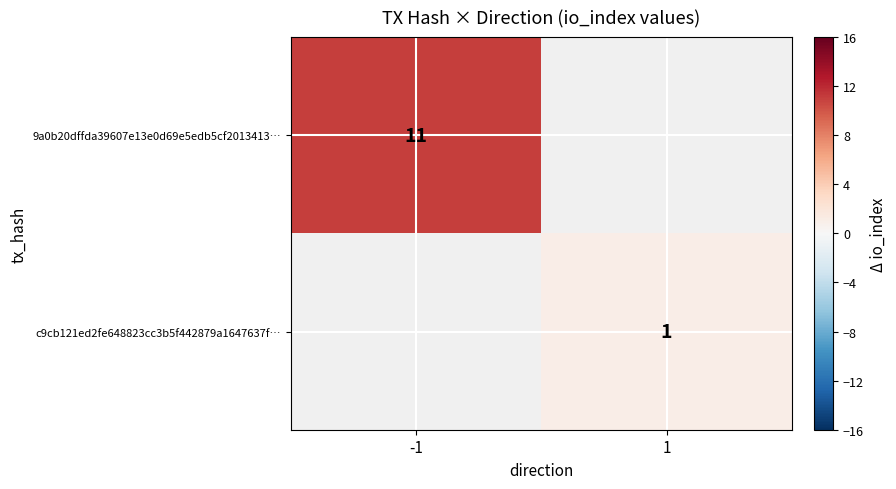

The 9a0b20dffda39607e13e0d69e5edb5cf2013413… series shows 11 at -1. True or false?

True